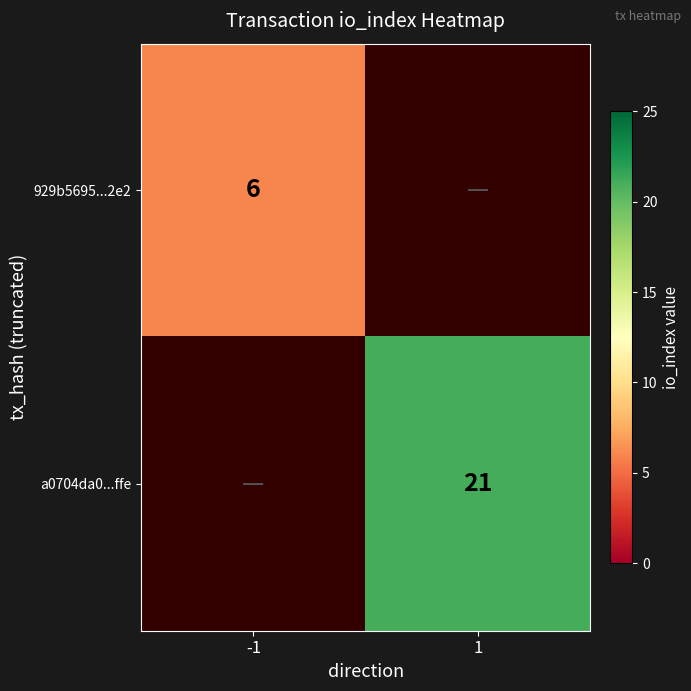

True or false: a0704da0...ffe has a value of 21 at 1.

True